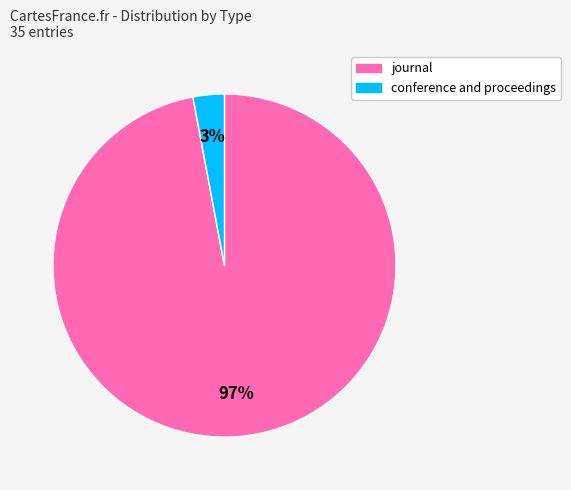

True or false: journal accounts for 84% of the total.

False